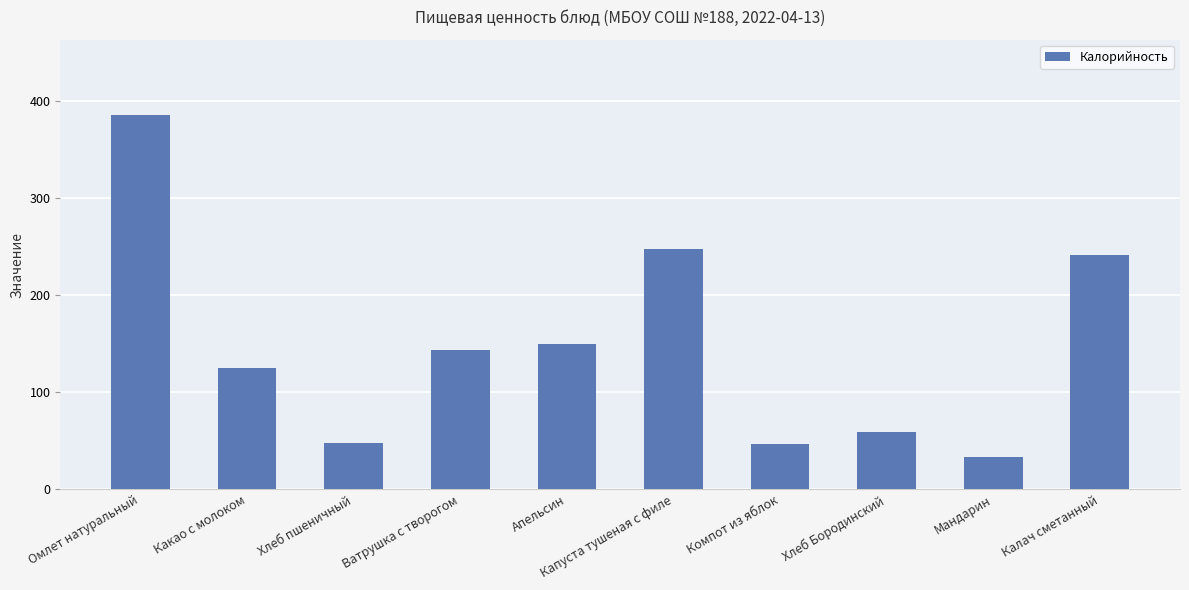

What is the change in value from Апельсин to Калач сметанный?

+91